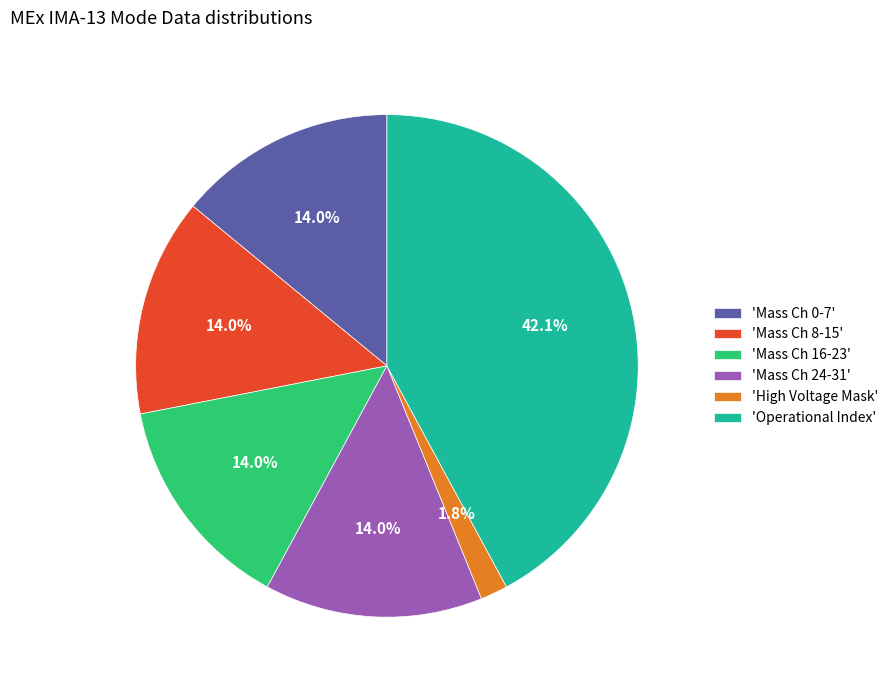

What is the ratio of the value at 'Mass Ch 0-7' to the value at 'Mass Ch 16-23'?

1.0